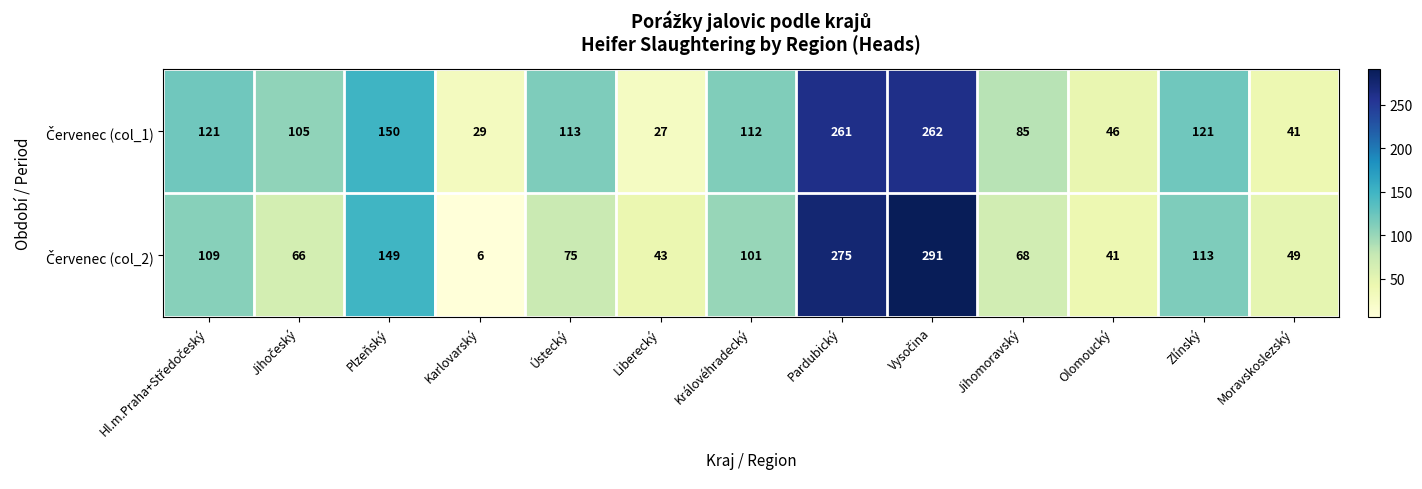

What is the greatest value displayed?

291